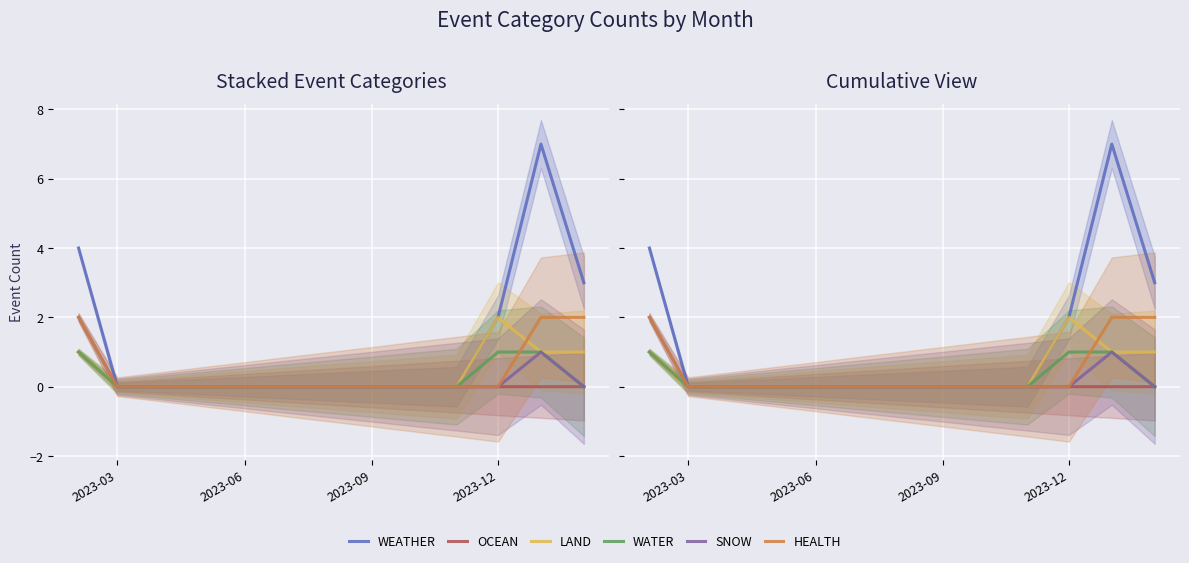

Reading left to right, list all the values displayed in this chart.

WEATHER: 4	0	0	0	0	0	0	0	0	0	2	7	3
OCEAN: 1	0	0	0	0	0	0	0	0	0	0	0	0
LAND: 1	0	0	0	0	0	0	0	0	0	2	1	1
WATER: 1	0	0	0	0	0	0	0	0	0	1	1	0
SNOW: 2	0	0	0	0	0	0	0	0	0	0	1	0
HEALTH: 2	0	0	0	0	0	0	0	0	0	0	2	2